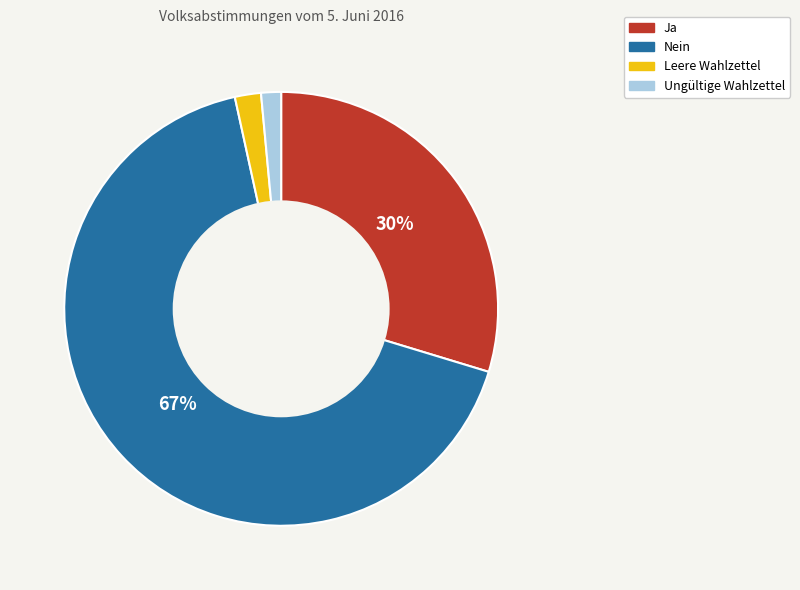

Which slice represents more than half of the pie?

Nein